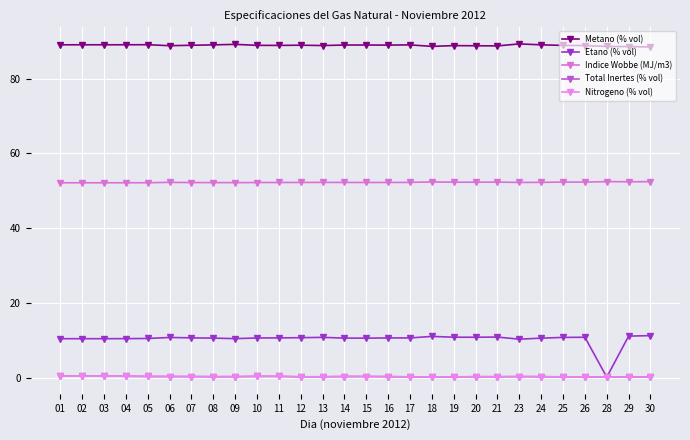

What is the total value across all series at 13?

152.4